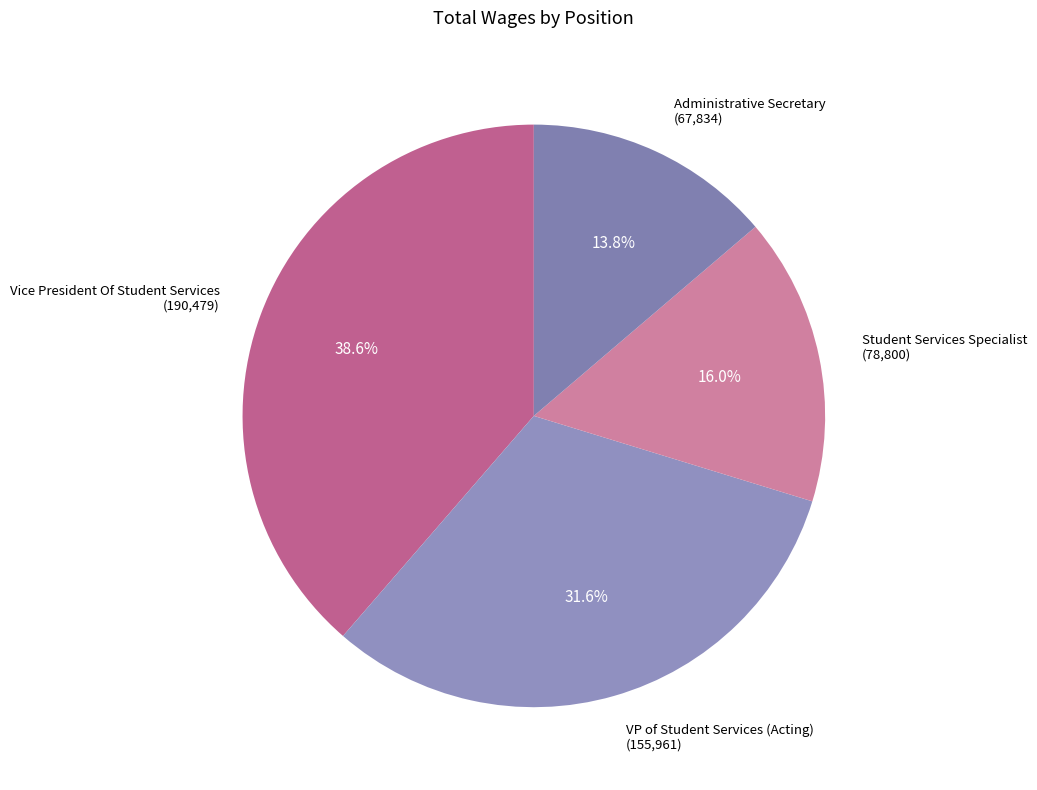

How many segments does this pie chart have?

4